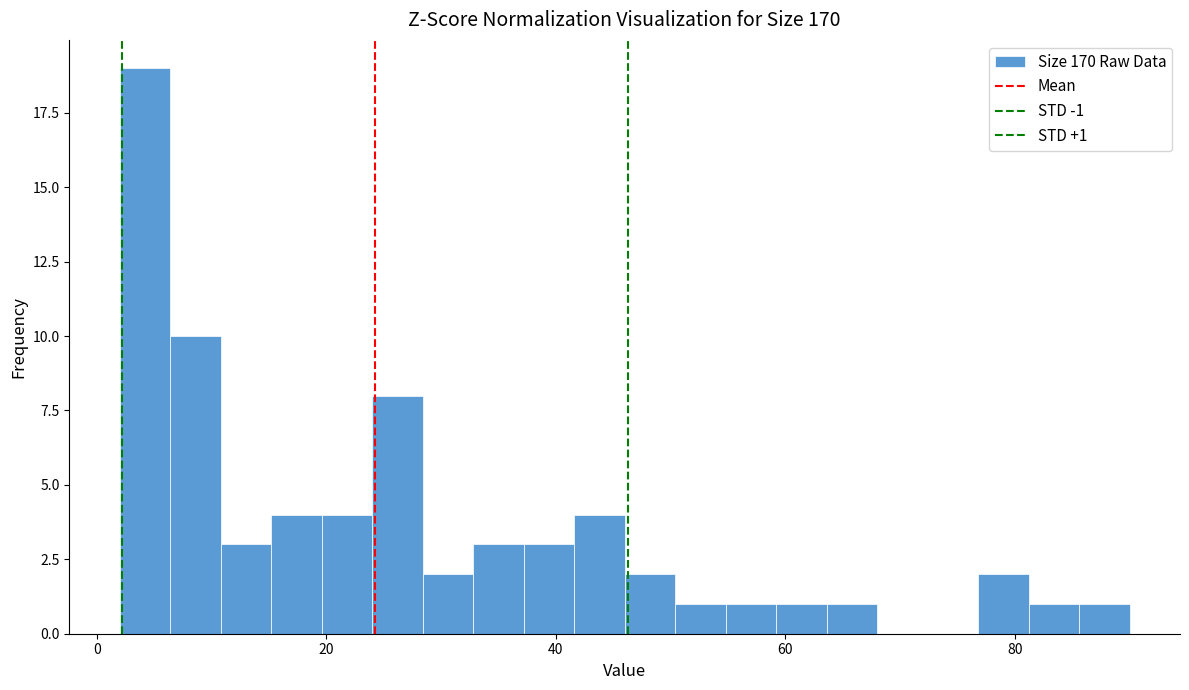

Read against the x-axis, roughly where is the centre of the tallest bar?

4